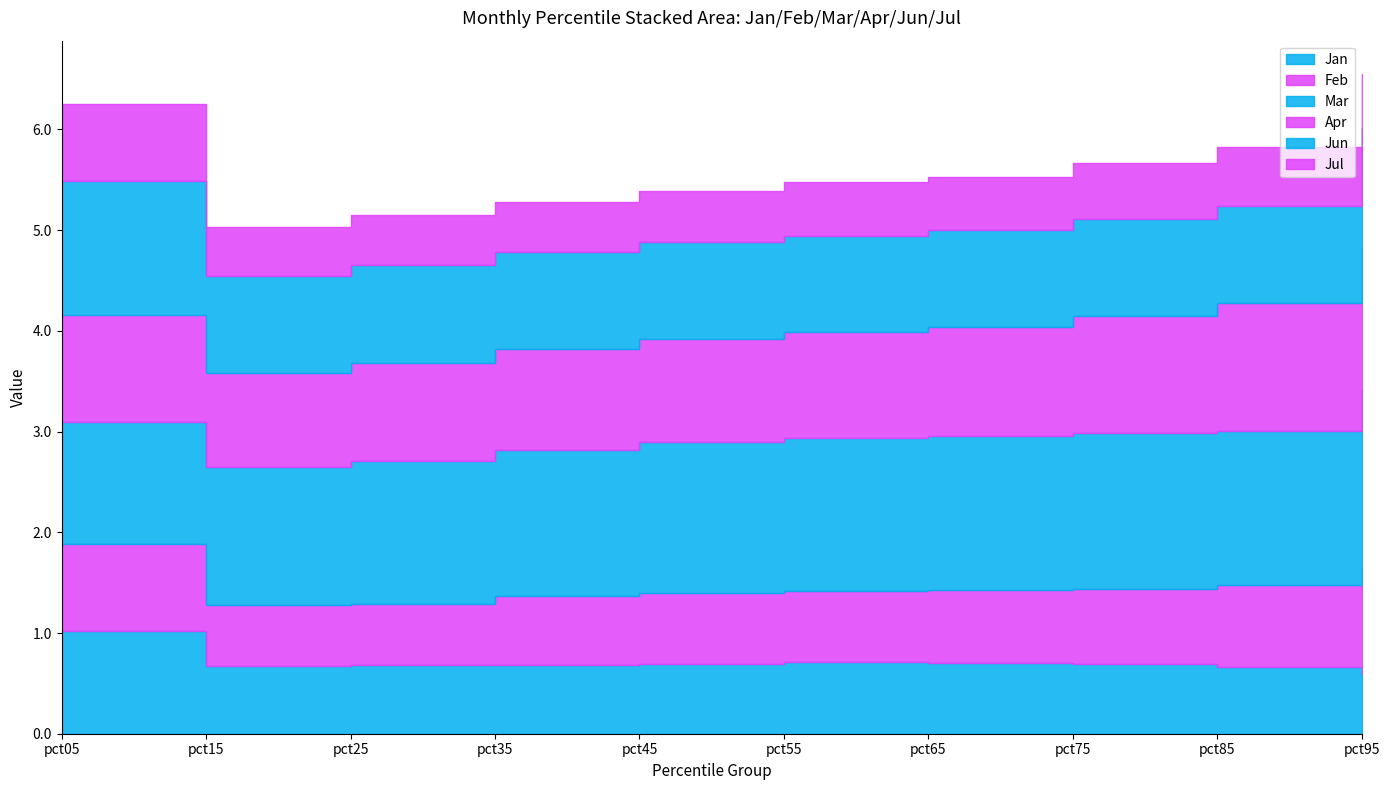

Rank the categories by Jul value from lowest to highest.

pct15, pct35, pct25, pct45, pct65, pct55, pct95, pct75, pct85, pct05